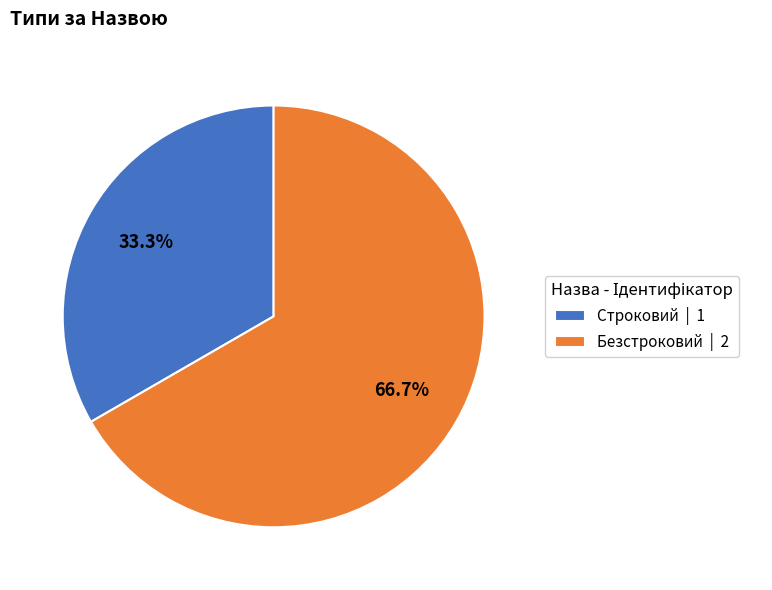

How many segments does this pie chart have?

2